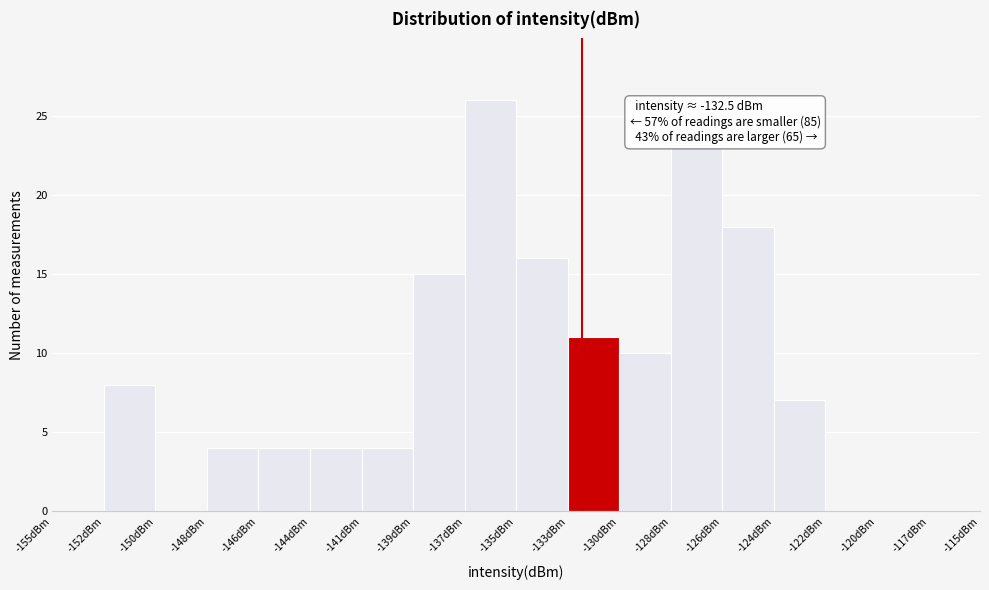

Reading right to left, what are all the values shown in this chart?

-117dBm=0	-120dBm=0	-122dBm=0	-124dBm=7	-126dBm=18	-128dBm=23	-130dBm=10	-133dBm=11	-135dBm=16	-137dBm=26	-139dBm=15	-141dBm=4	-144dBm=4	-146dBm=4	-148dBm=4	-150dBm=0	-152dBm=8	-155dBm=0